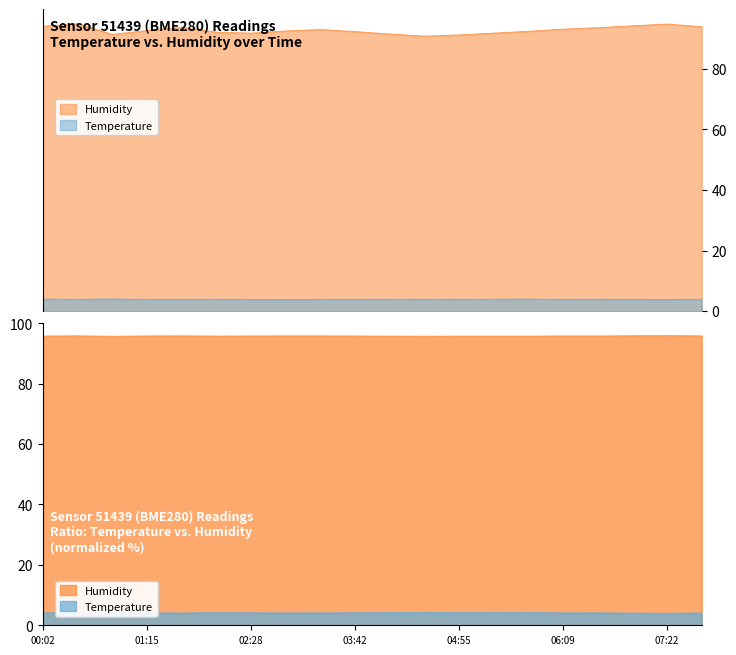

The value of Temperature at 02:53 is 3.9. True or false?

True